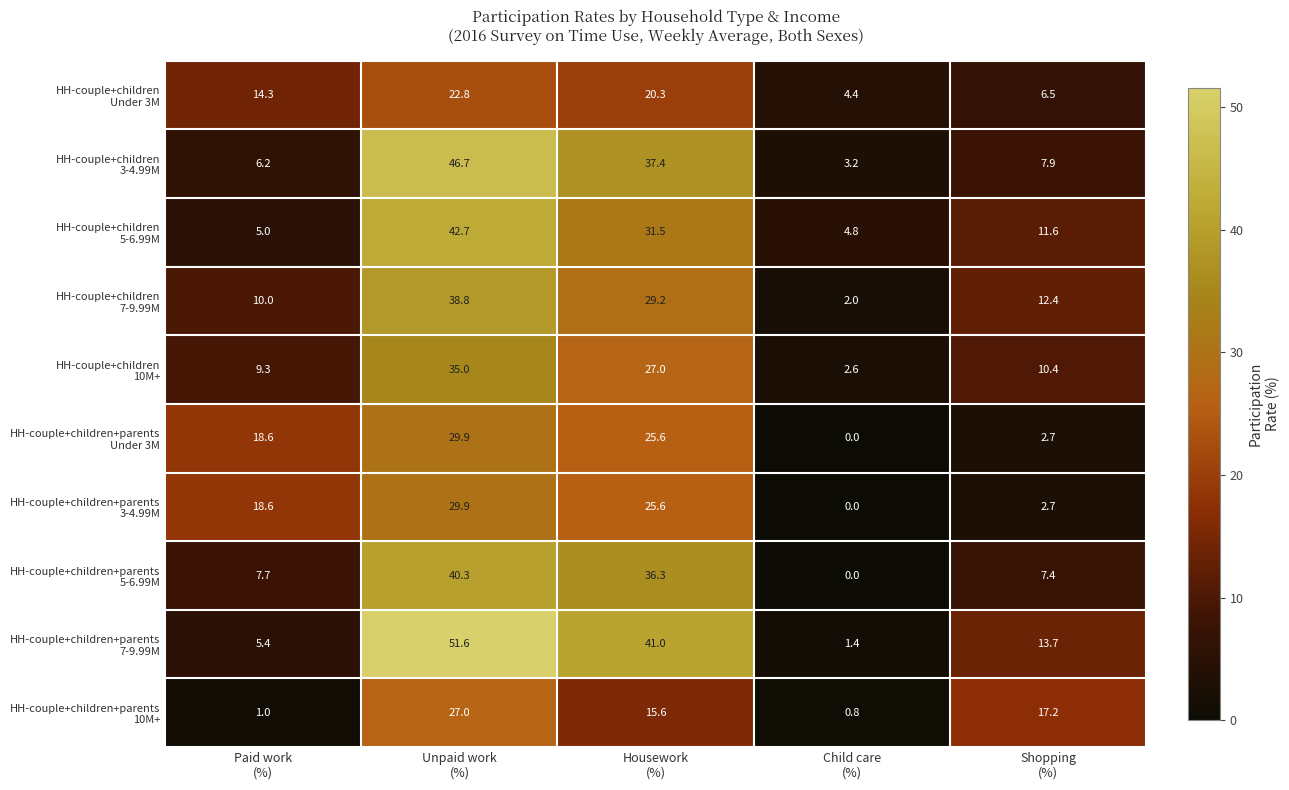

What is the difference between the highest and lowest values at Child care
(%)?

4.8